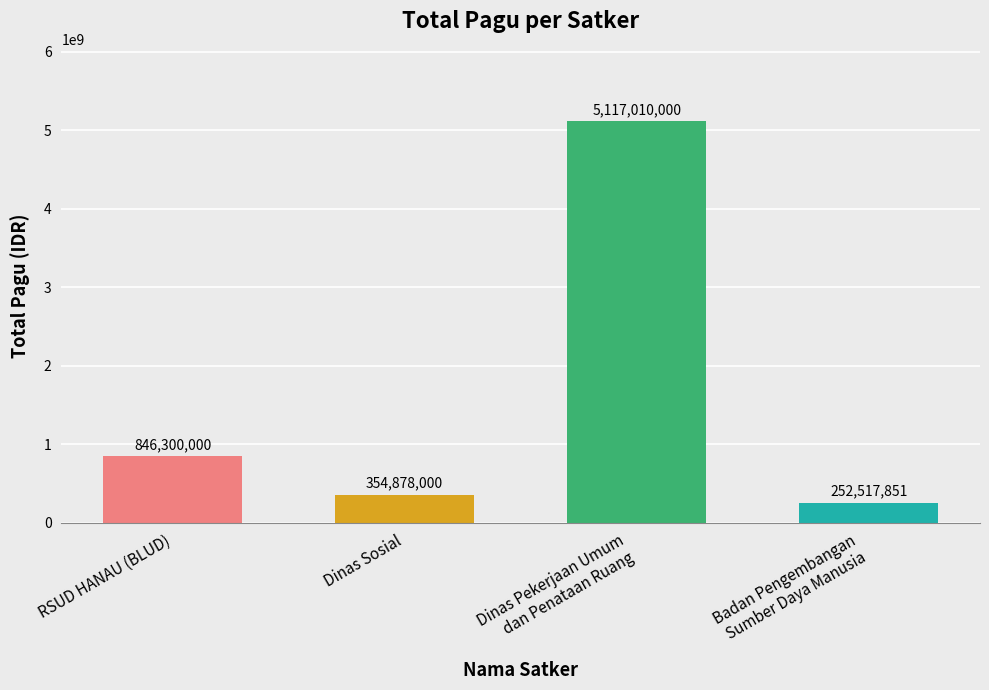

At which label is the value closest to 2684763925?

RSUD HANAU (BLUD)